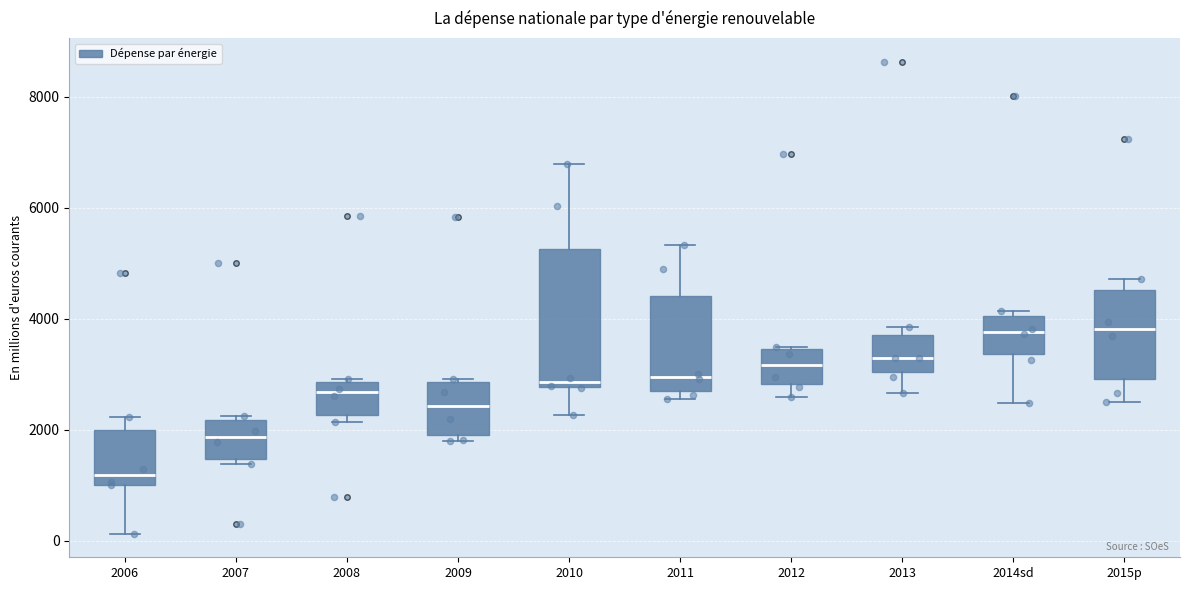

Reading left to right, transcribe this box plot: for each box, give where its median line is, the range the box spans, and where its two whiskers end, as read against the y-axis. The values are not printed on the chart, so give them approximately, as read against the axis.

2006: median 1200, box 1000 to 2000, whiskers 200 to 2200
2007: median 1800, box 1400 to 2200, whiskers 1400 (just below the box's lower edge) to 2200 (just above the box's upper edge)
2008: median 2600, box 2200 to 2800, whiskers 2200 (just below the box's lower edge) to 3000
2009: median 2400, box 2000 to 2800, whiskers 1800 to 3000
2010: median 2800 (just above the box's lower edge), box 2800 to 5200, whiskers 2200 to 6800
2011: median 3000, box 2600 to 4400, whiskers 2600 (just below the box's lower edge) to 5400
2012: median 3200, box 2800 to 3400, whiskers 2600 to 3400
2013: median 3200, box 3000 to 3800, whiskers 2600 to 3800 (just above the box's upper edge)
2014sd: median 3800, box 3400 to 4000, whiskers 2400 to 4200
2015p: median 3800, box 3000 to 4600, whiskers 2600 to 4800